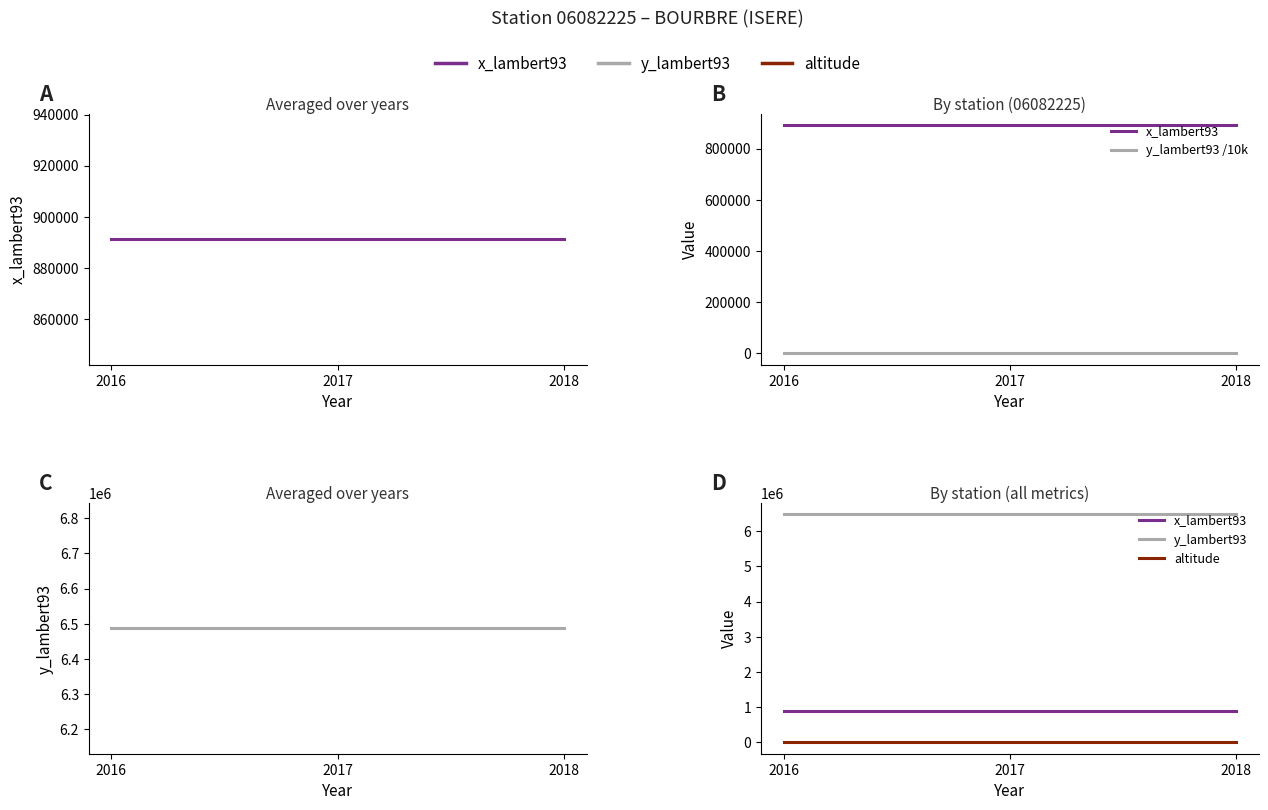

Rank the series by their maximum value, from lowest to highest.

altitude, y_lambert93 /10k, x_lambert93, y_lambert93